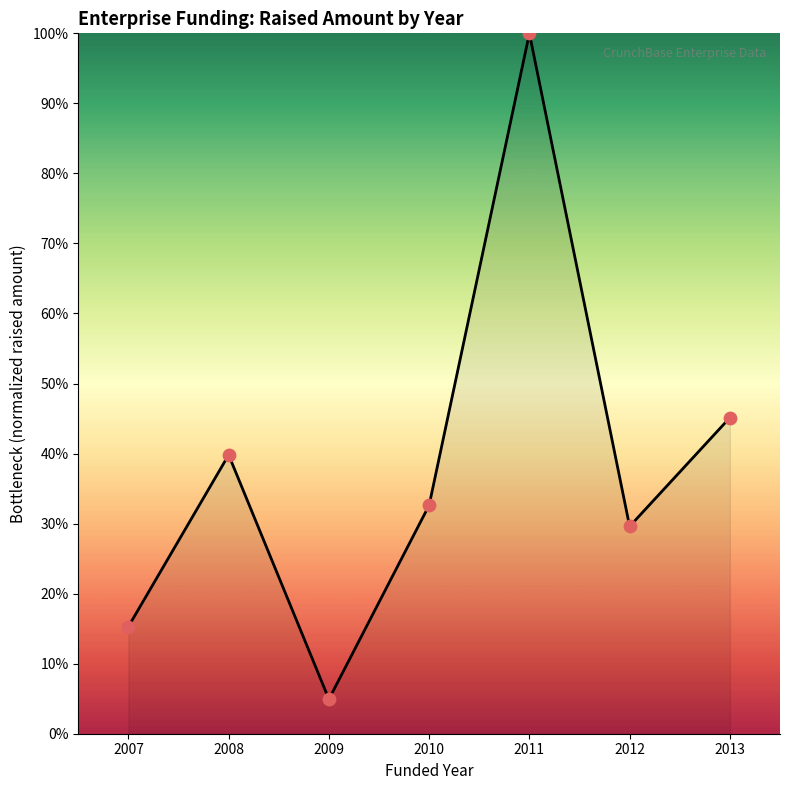

Between 2010 and 2009, which is larger?

2010